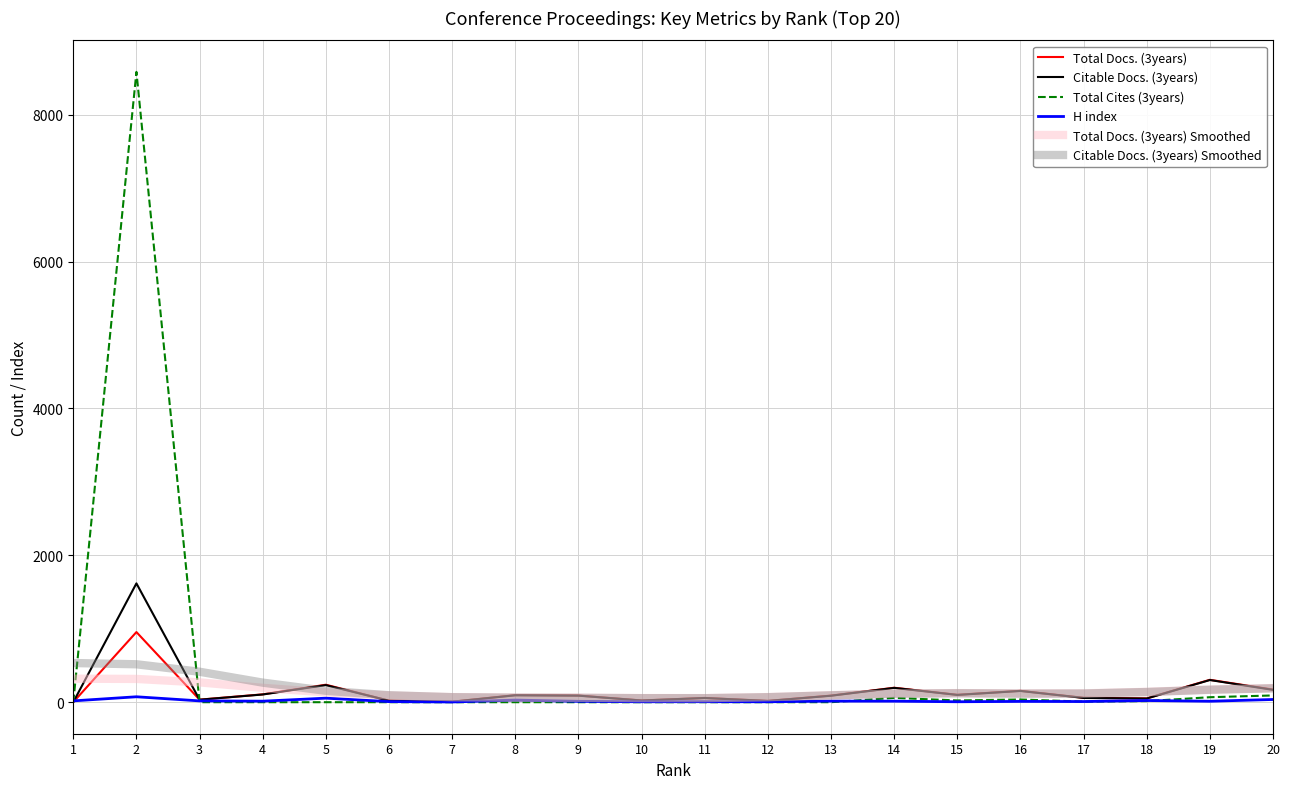

Which series has the largest range (max minus min)?

Total Cites (3years)